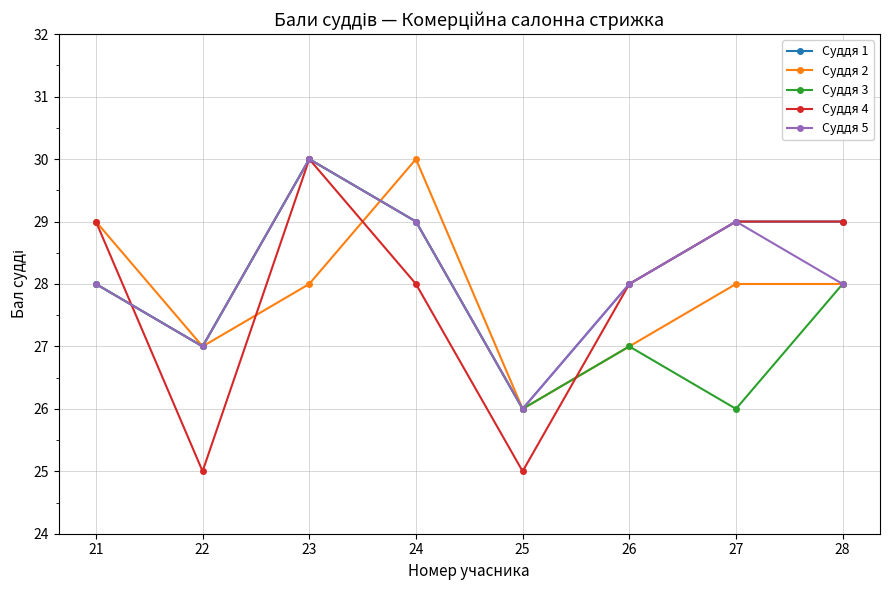

How many interior local valleys does the Суддя 3 series have?

3